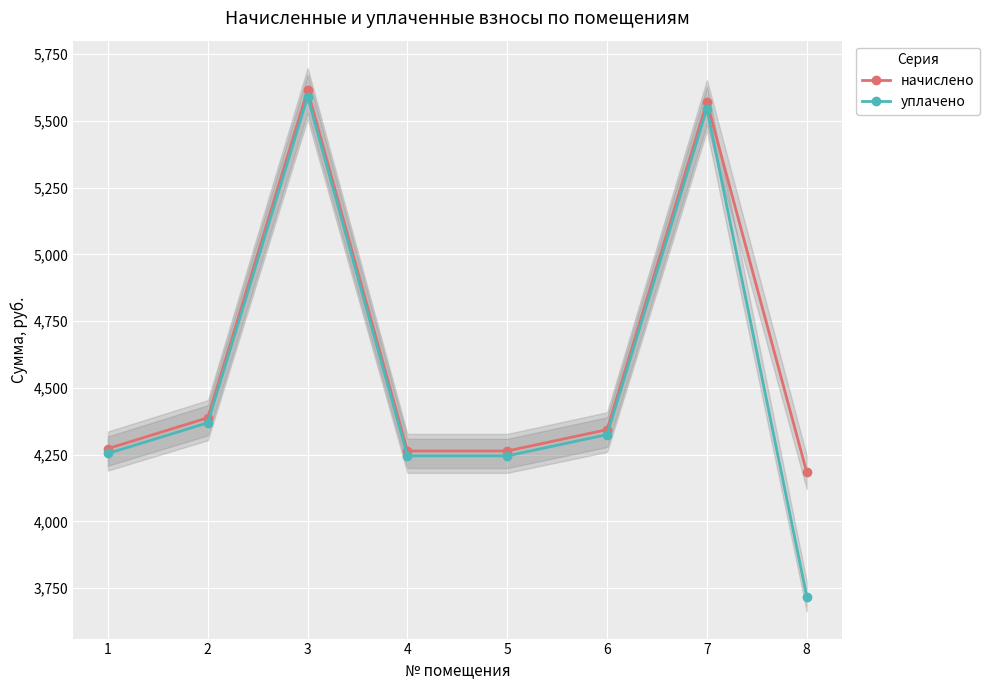

True or false: начислено has more than 2 points higher than both neighbors.

False